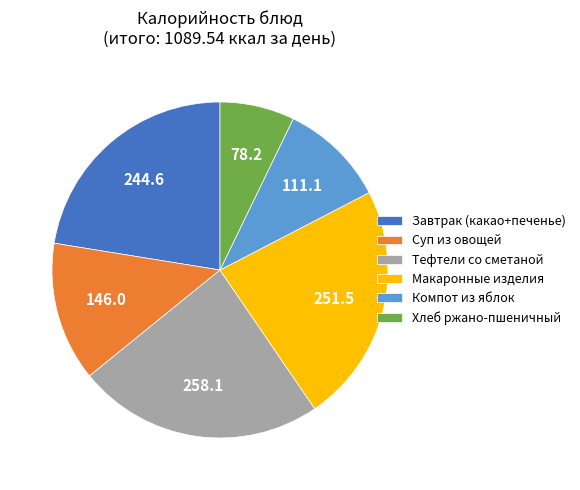

The Компот из яблок slice represents 1% of the pie. True or false?

False